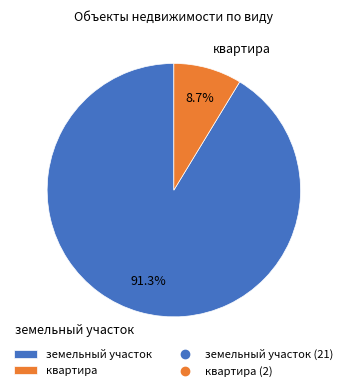

How many segments does this pie chart have?

2